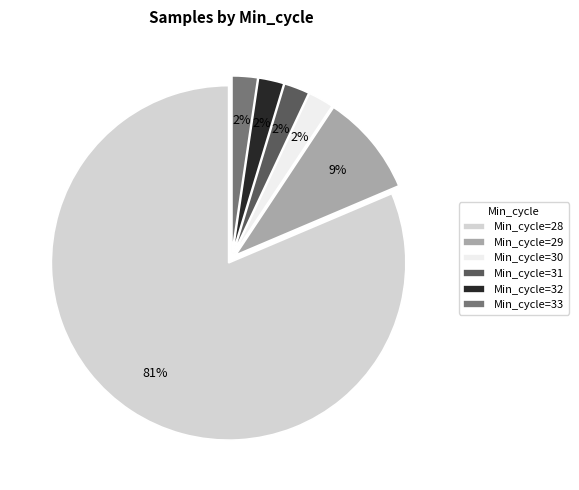

Combined, do Min_cycle=32 and Min_cycle=29 account for over 50%?

No